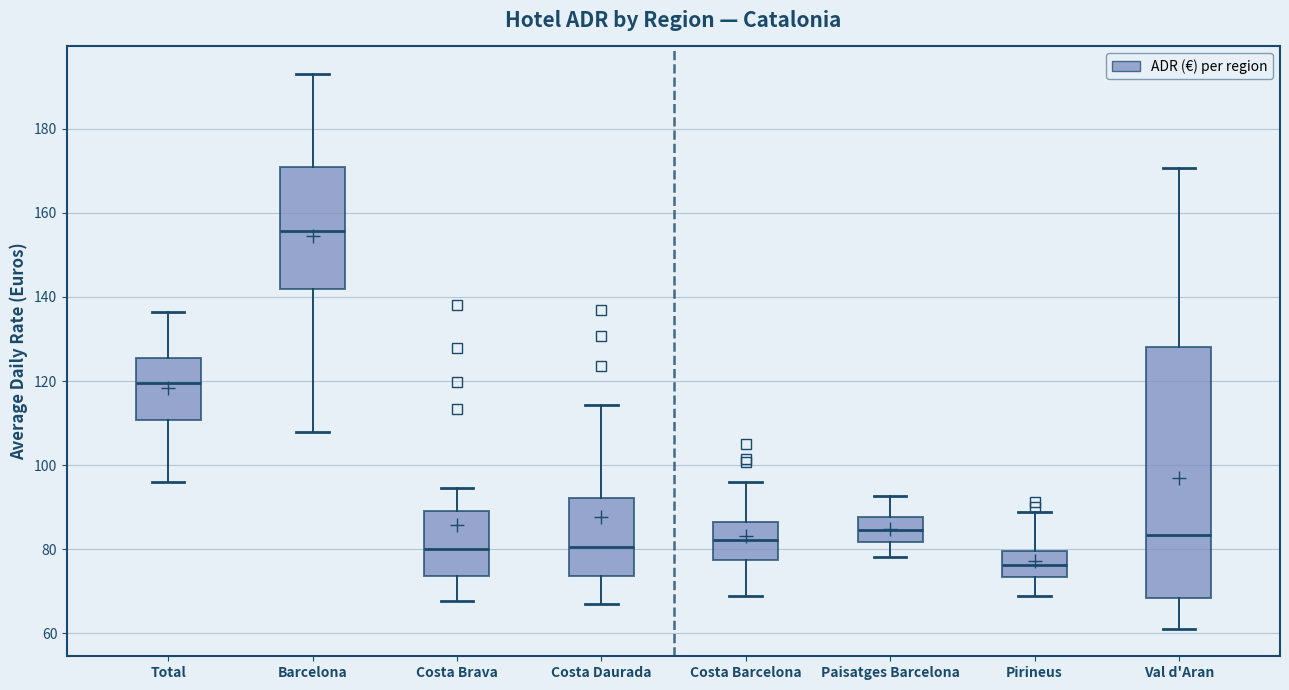

Reading left to right, read every box against the y-axis: the position of its median line, the range the box covers, and the ends of its whiskers. The values are not printed on the chart, so give them approximately, as read against the axis.

Total: median 120, box 110 to 126, whiskers 96 to 136
Barcelona: median 156, box 142 to 170, whiskers 108 to 192
Costa Brava: median 80, box 74 to 90, whiskers 68 to 94
Costa Daurada: median 80, box 74 to 92, whiskers 66 to 114
Costa Barcelona: median 82, box 78 to 86, whiskers 68 to 96
Paisatges Barcelona: median 84, box 82 to 88, whiskers 78 to 92
Pirineus: median 76, box 74 to 80, whiskers 70 to 88
Val d'Aran: median 84, box 68 to 128, whiskers 62 to 170